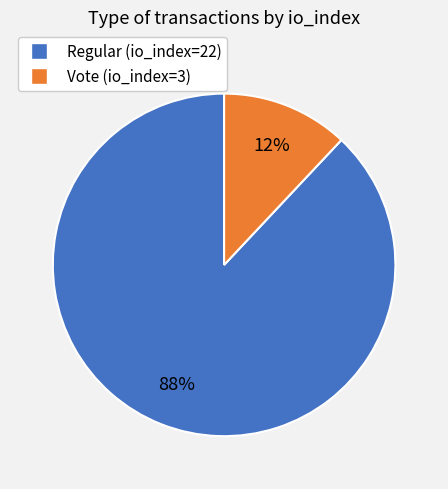

True or false: Vote (io_index=3) accounts for 6% of the total.

False